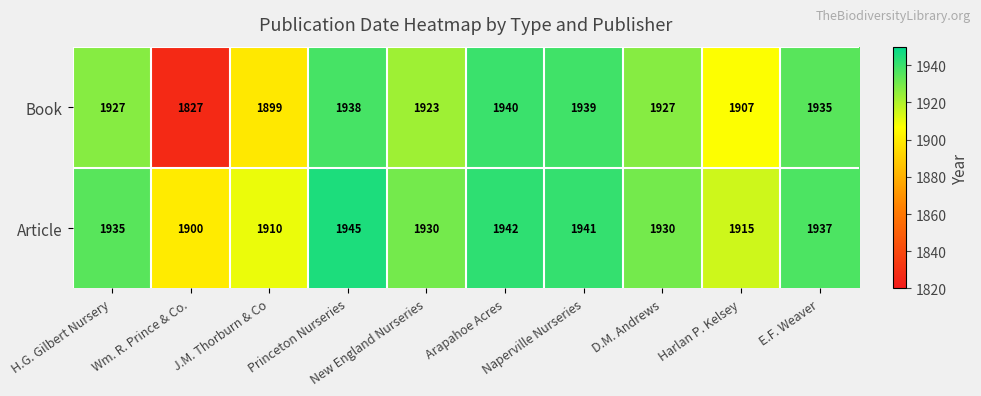

At which category is the sum across all series the highest?

Princeton Nurseries